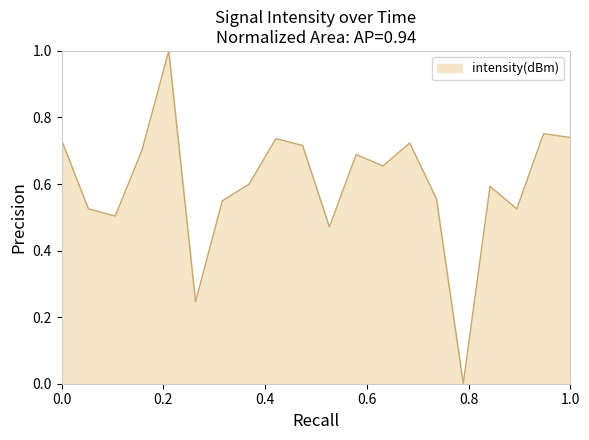

What is the maximum value shown in the chart?

1.0